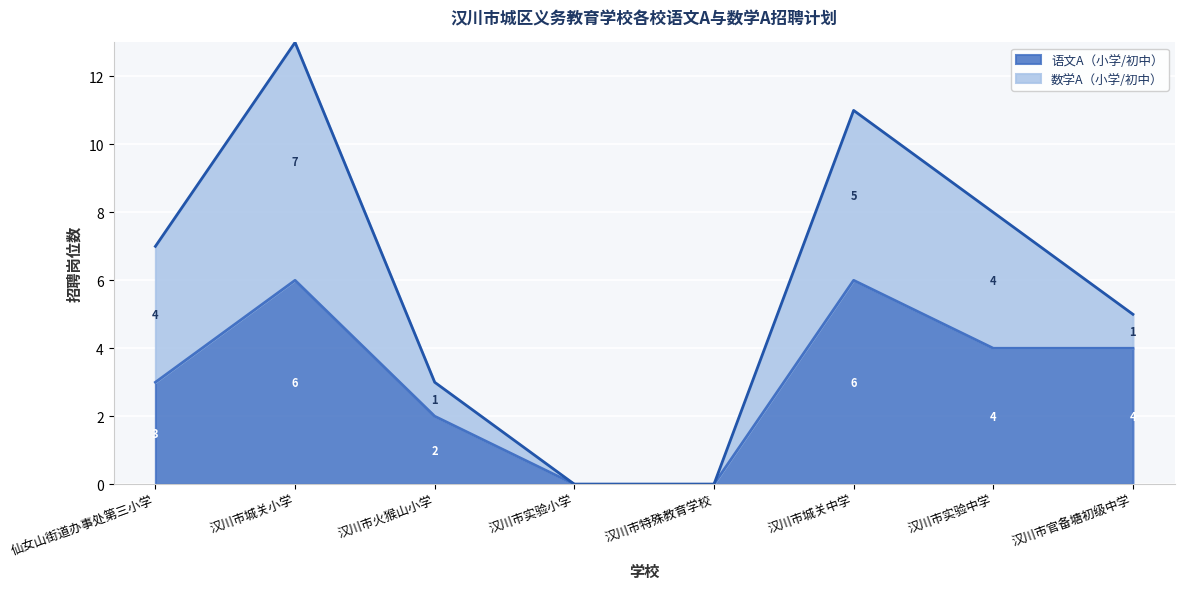

Reading left to right, what are all the values shown in this chart?

仙女山街道办事处第三小学=3	汉川市城关小学=6	汉川市火猴山小学=2	汉川市实验小学=0	汉川市特殊教育学校=0	汉川市城关中学=6	汉川市实验中学=4	汉川市官备塘初级中学=4